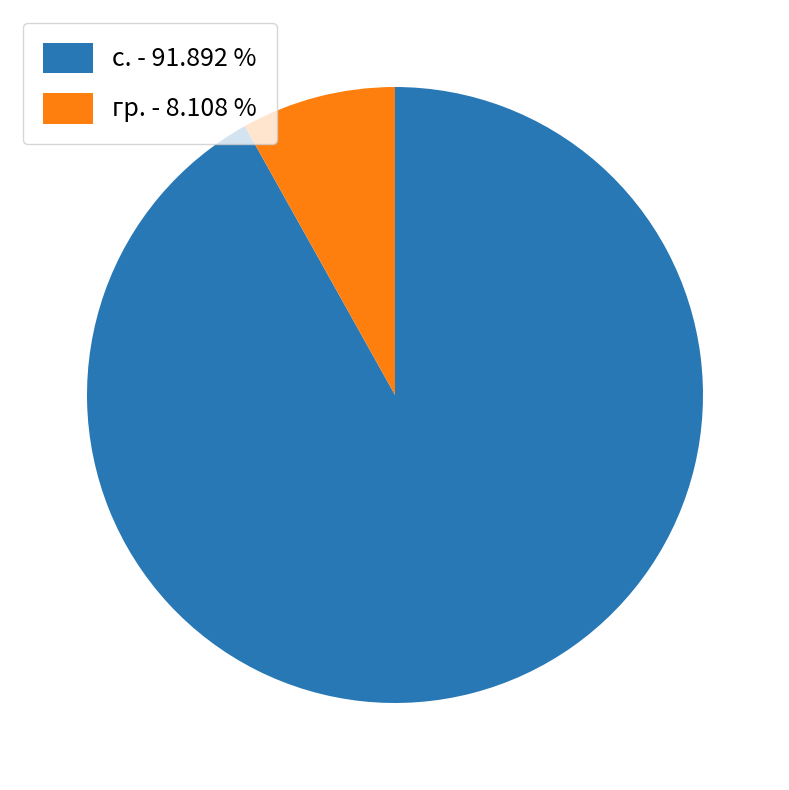

Is there any slice that represents more than half of the pie?

Yes